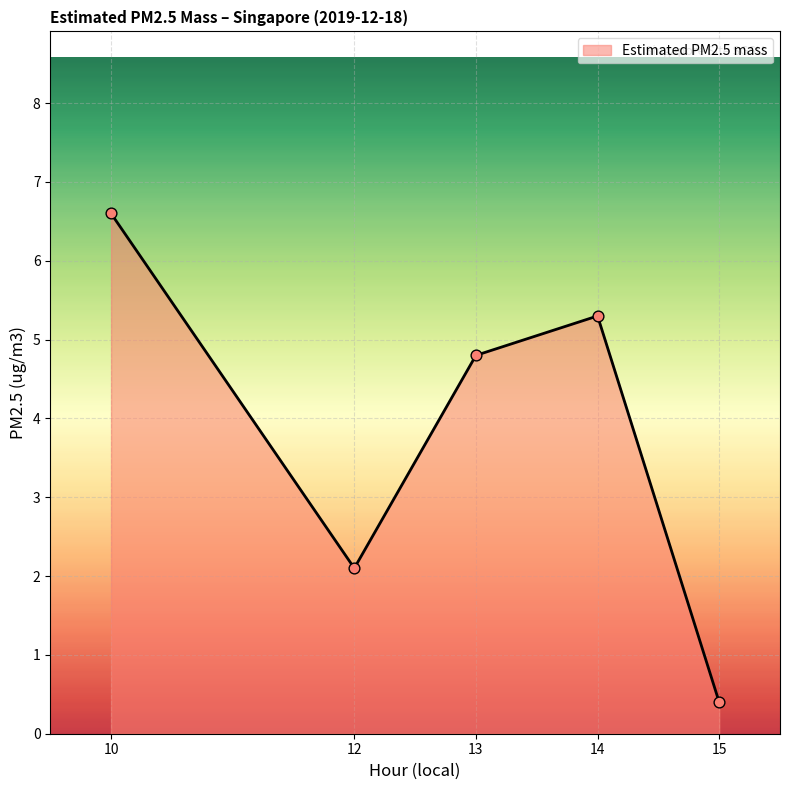

What is the ratio of the value at 13 to the value at 14?

0.9